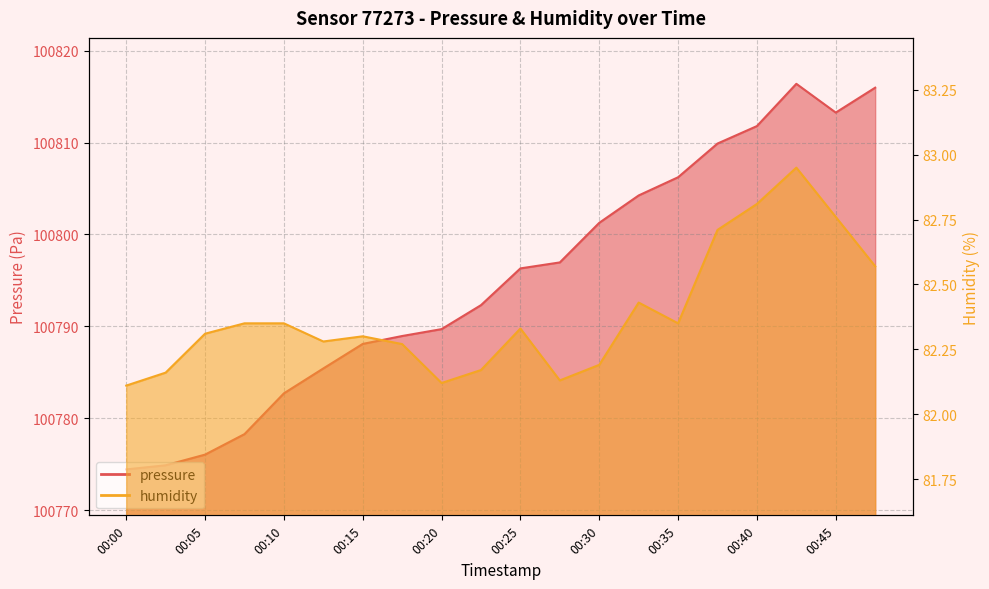

What are all the series names shown in the legend?

pressure, humidity